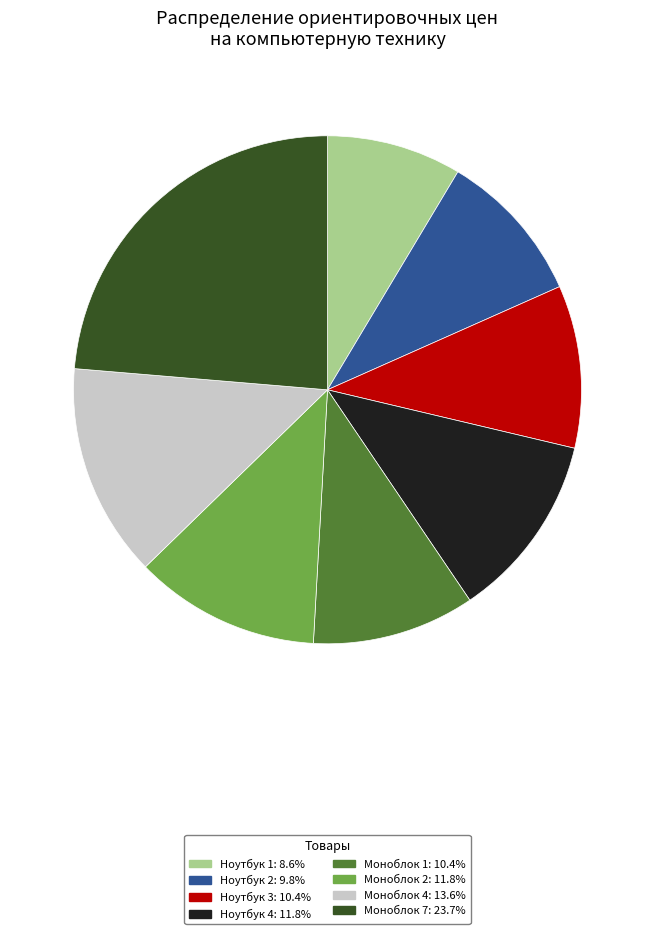

Does Ноутбук 2 account for over 50% of the chart?

No